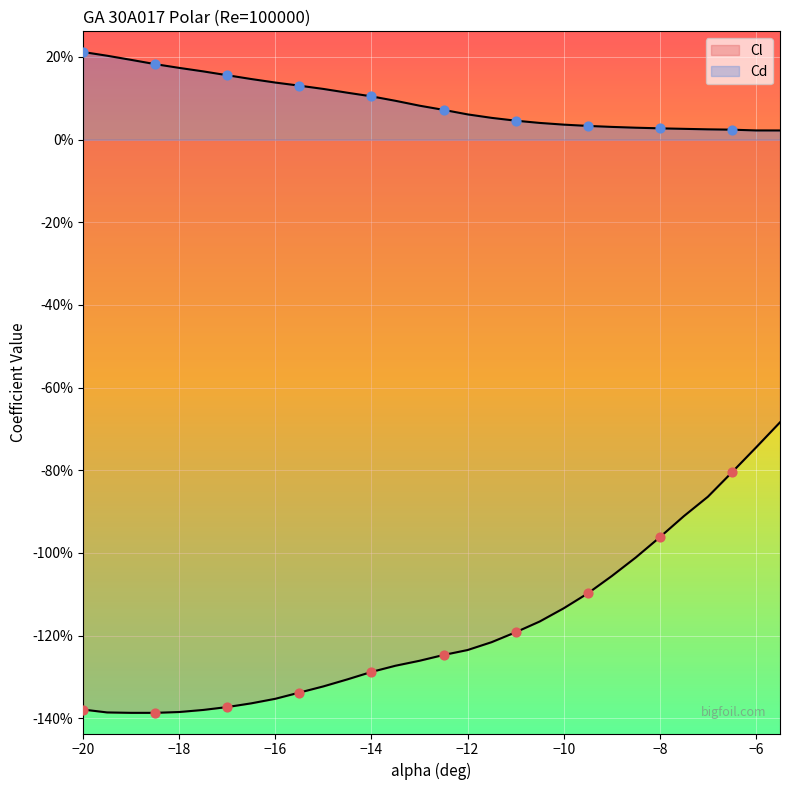

Which series has the largest total across all categories?

Cd